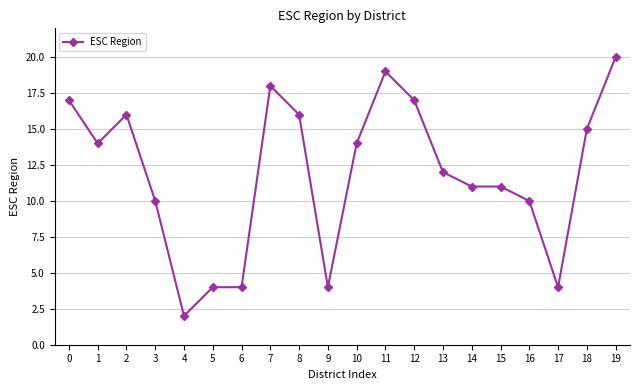

Reading left to right, extract all data points from this chart.

0=17	1=14	2=16	3=10	4=2	5=4	6=4	7=18	8=16	9=4	10=14	11=19	12=17	13=12	14=11	15=11	16=10	17=4	18=15	19=20